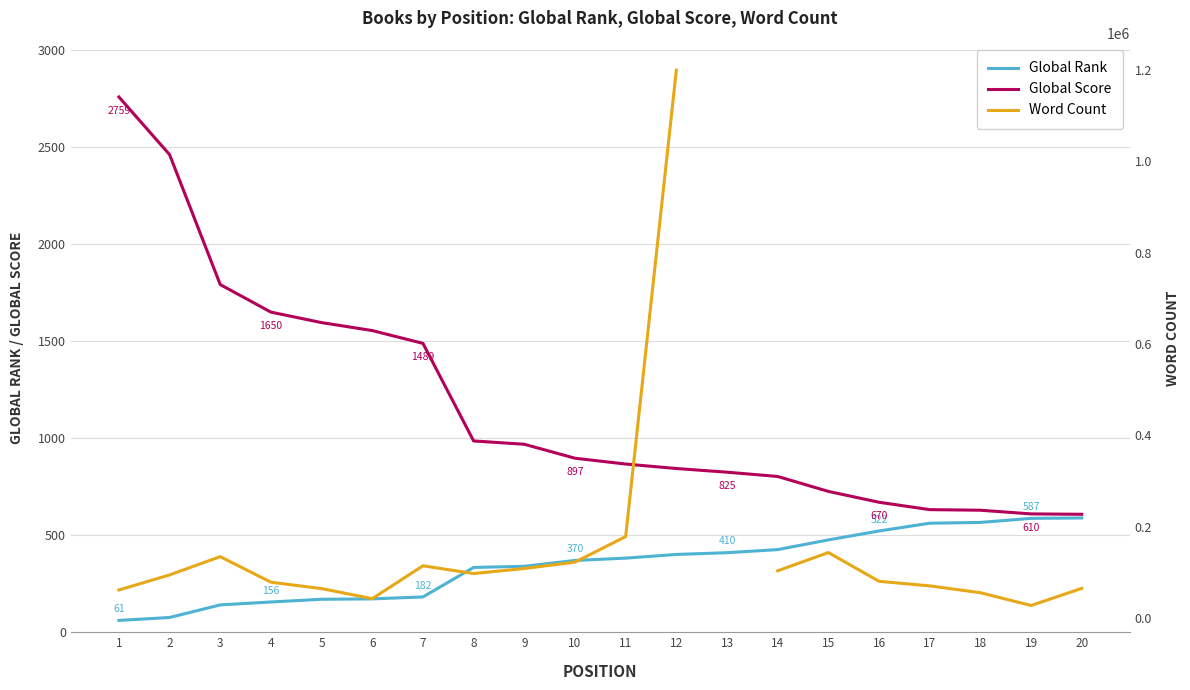

Is this an area chart (filled region under the line)?

No